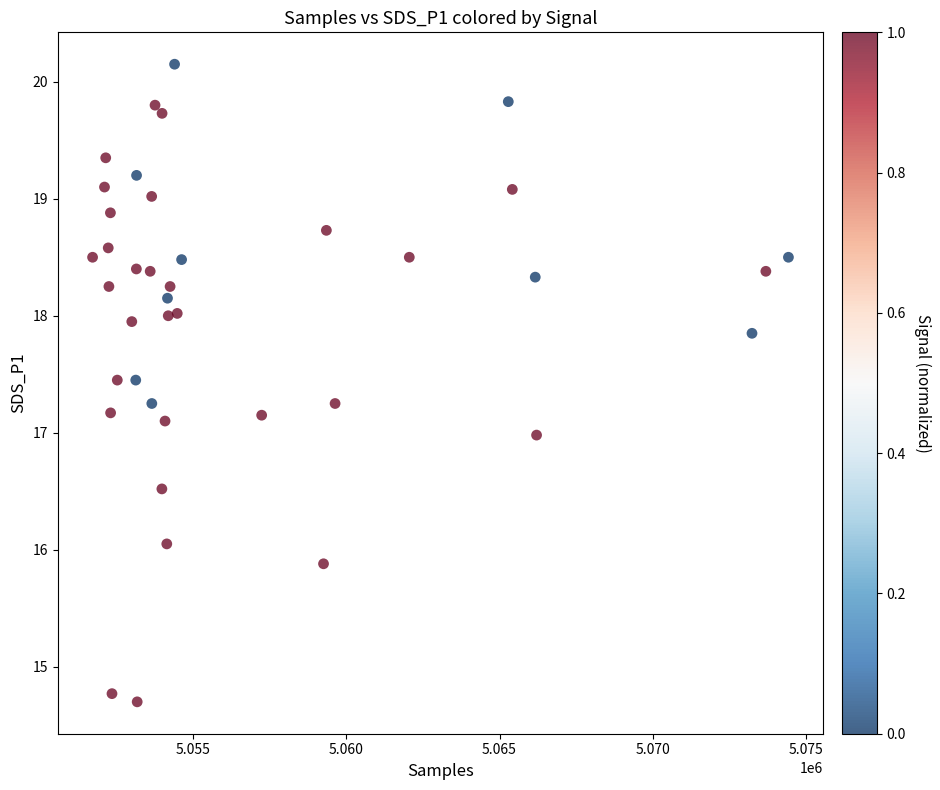

What is the range of X values (max minus min)?

22691.0